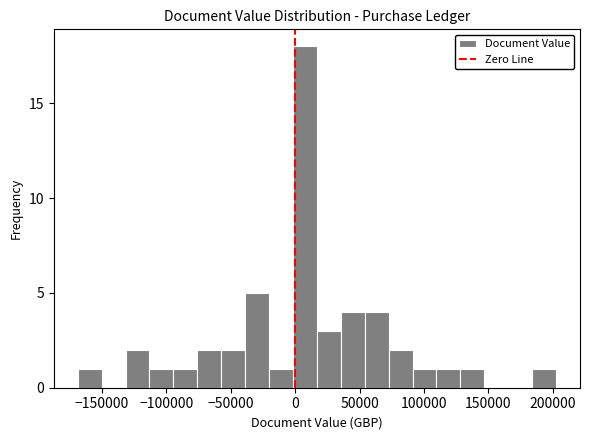

Read against the x-axis, roughly where is the centre of the tallest bar?

10000